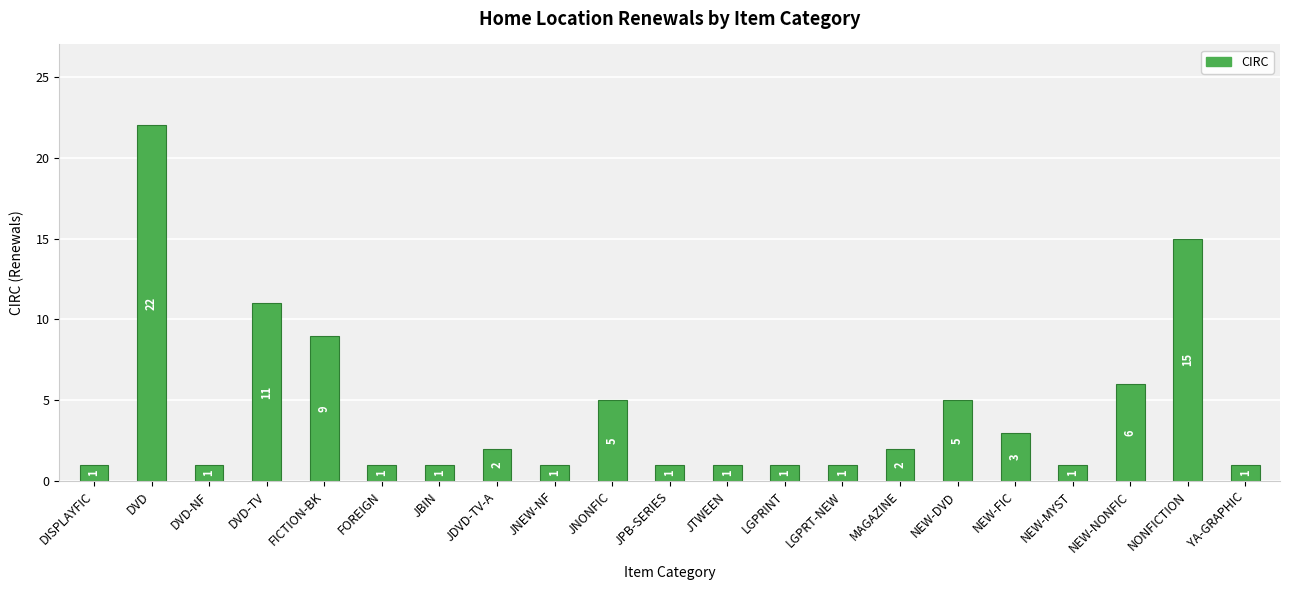

What is the greatest value displayed?

22